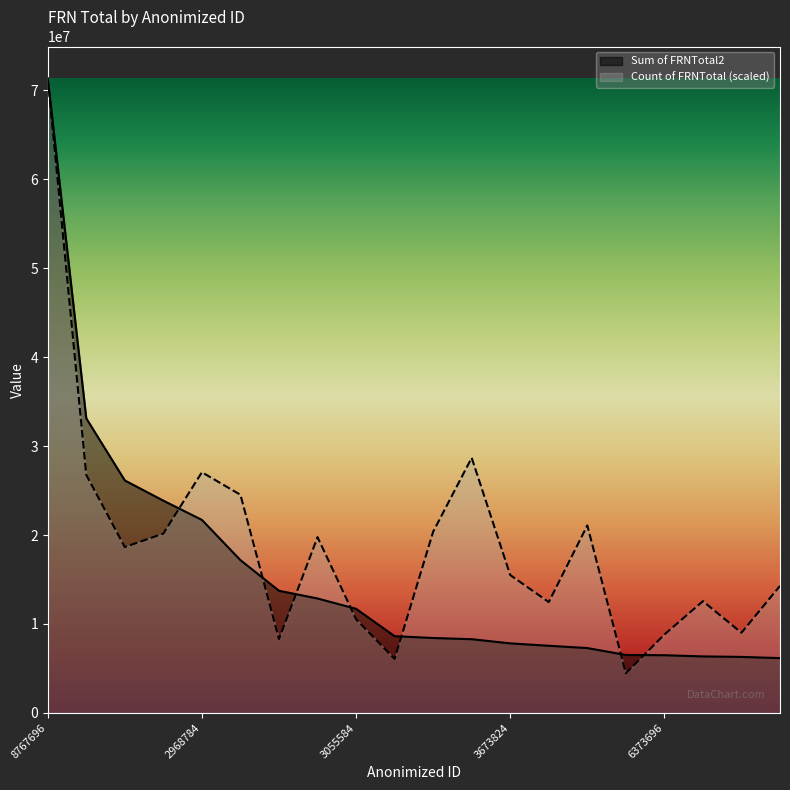

Between 3790752 and 8767696, which is larger?

8767696